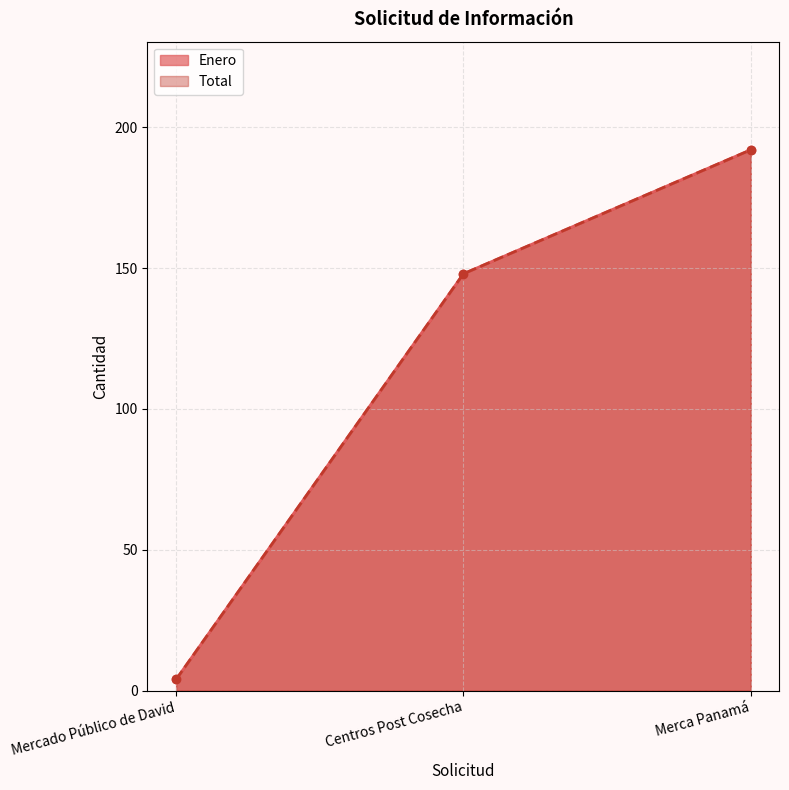

How many data points in Enero are less than 148?

1